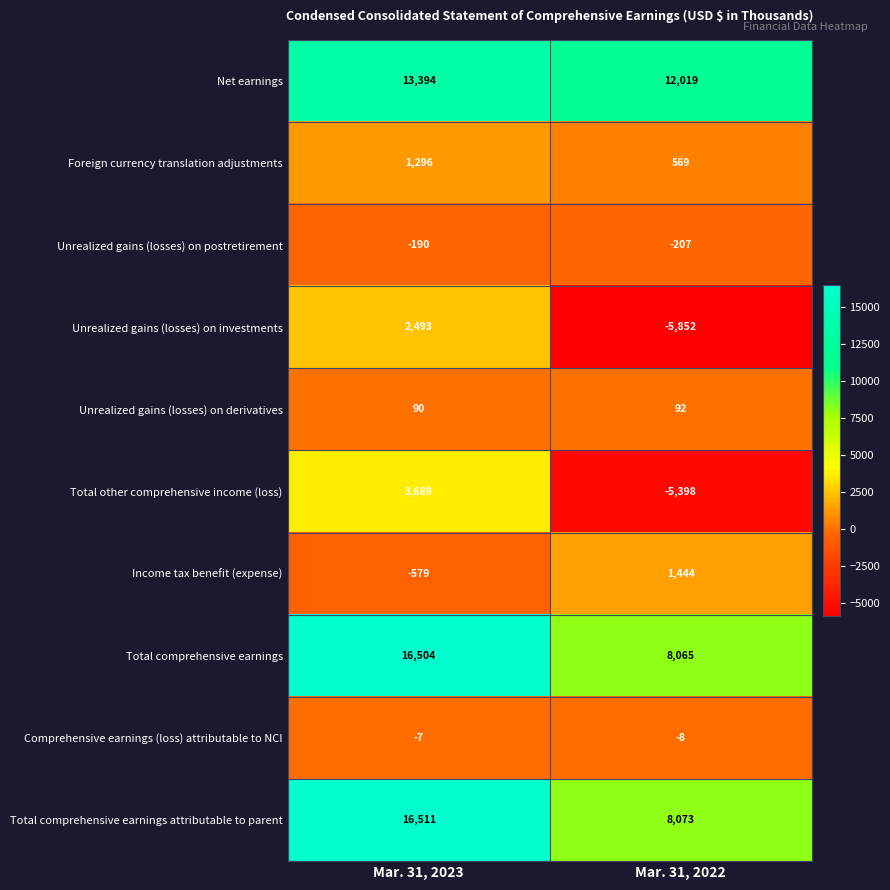

Which label corresponds to the largest value in the chart?

Mar. 31, 2023